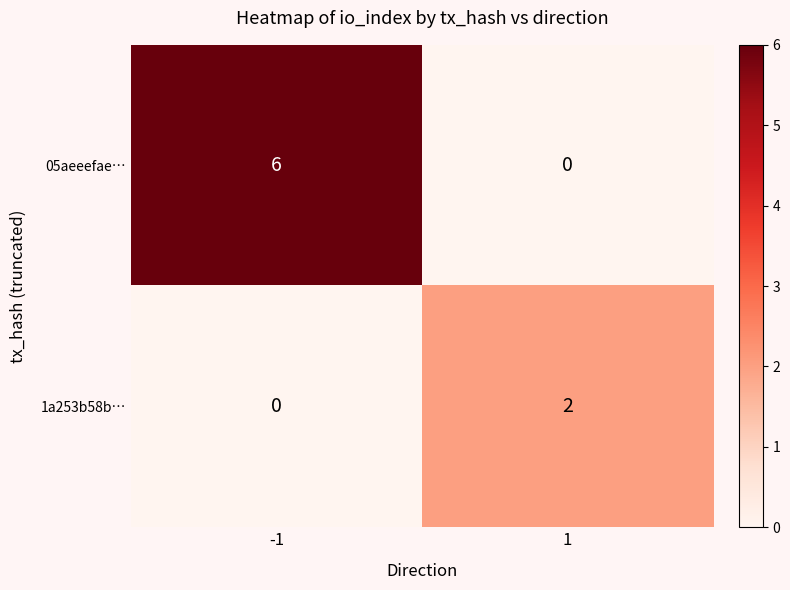

At 1, list the series in order from smallest to largest.

05aeeefae…, 1a253b58b…